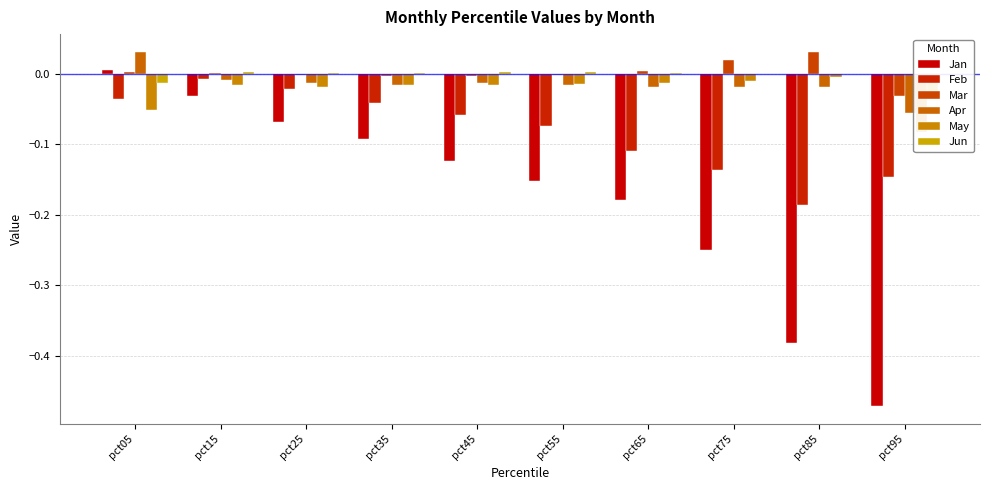

Is it true that May equals -0.0 at pct75?

False